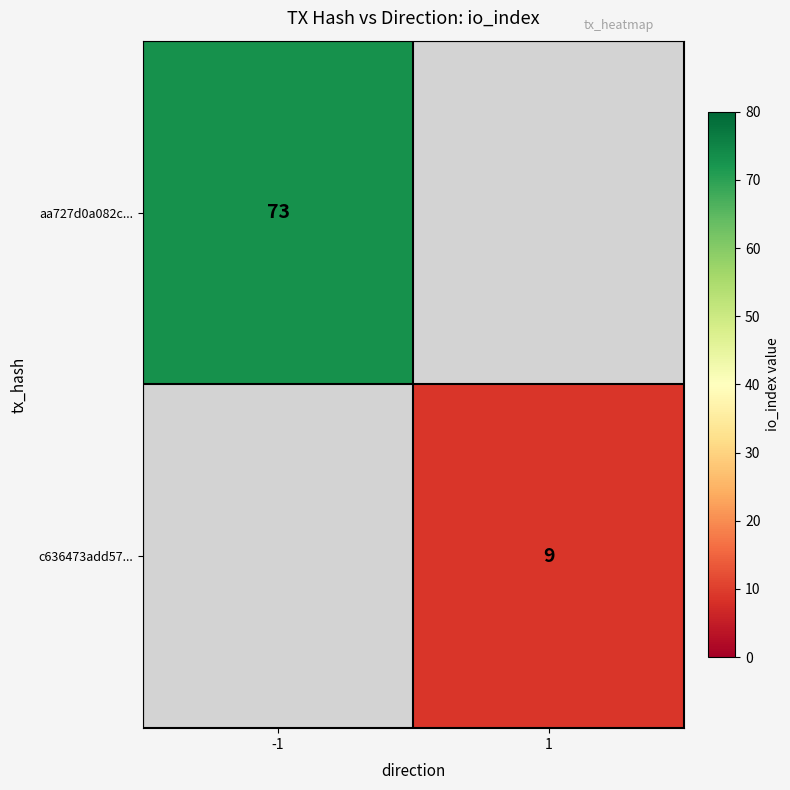

The aa727d0a082c... series shows 128 at -1. True or false?

False